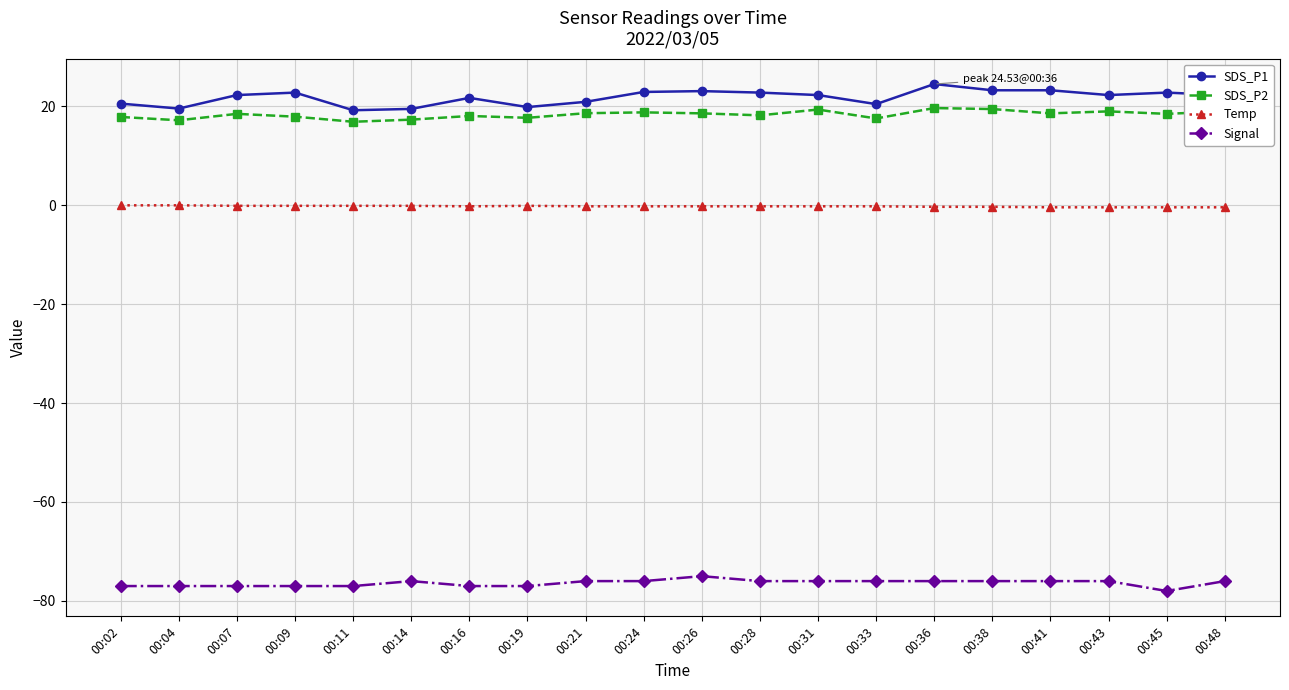

What is the sum of all SDS_P2 values?

366.9